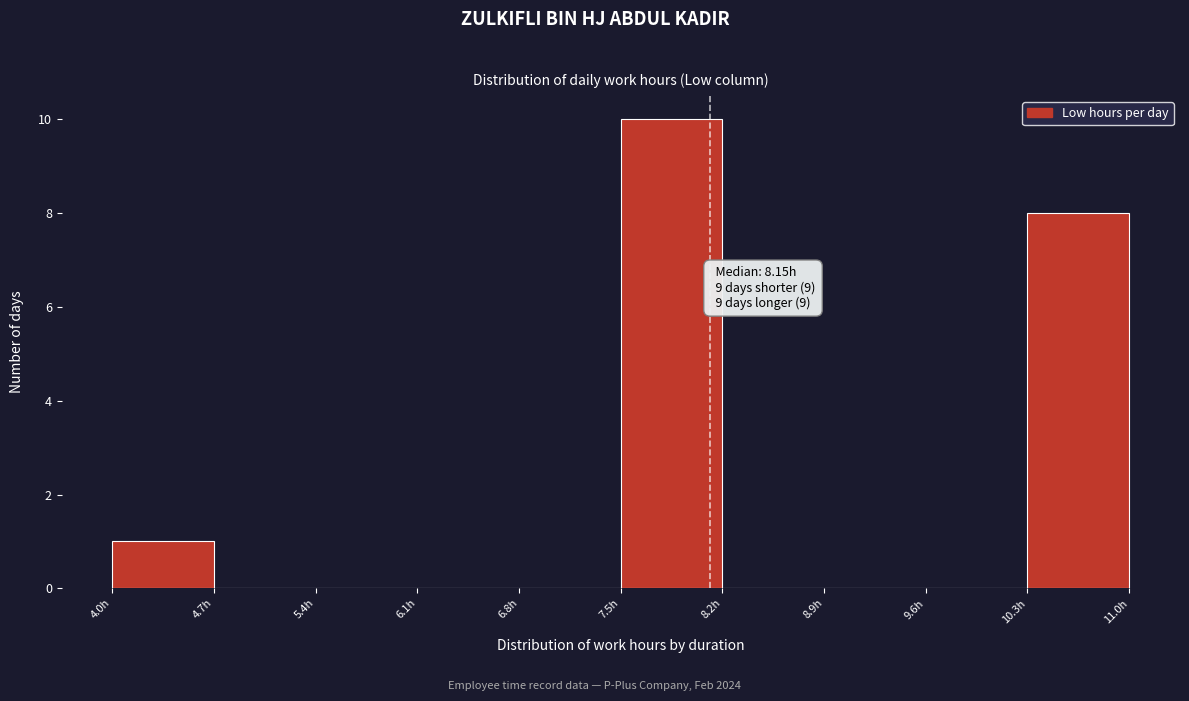

Over which range of the x-axis is the bar tallest?

7.5 to 8.2